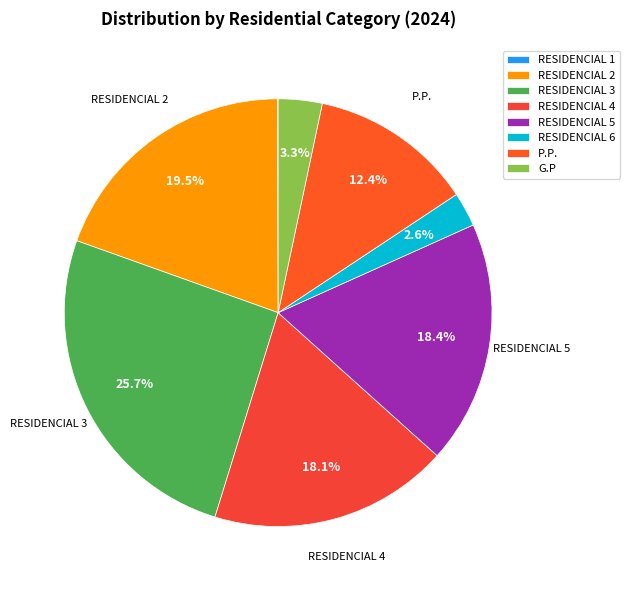

Count the number of slices in the pie.

8